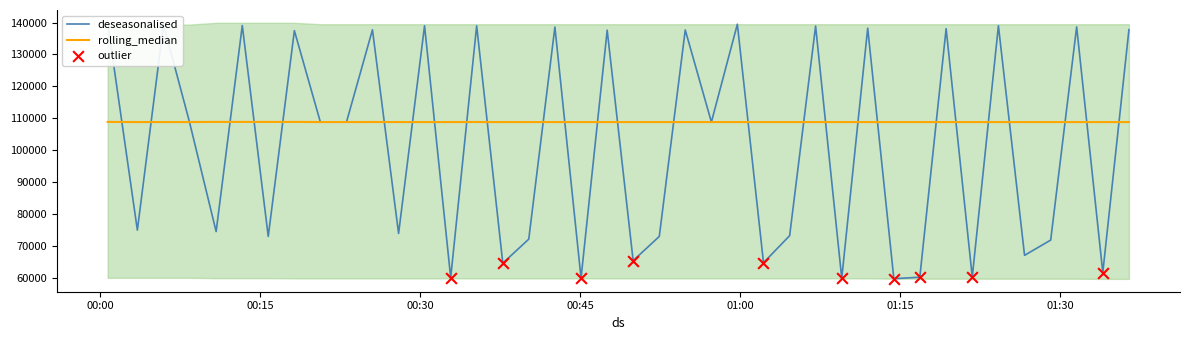

What is the minimum value for rolling_median?

108800